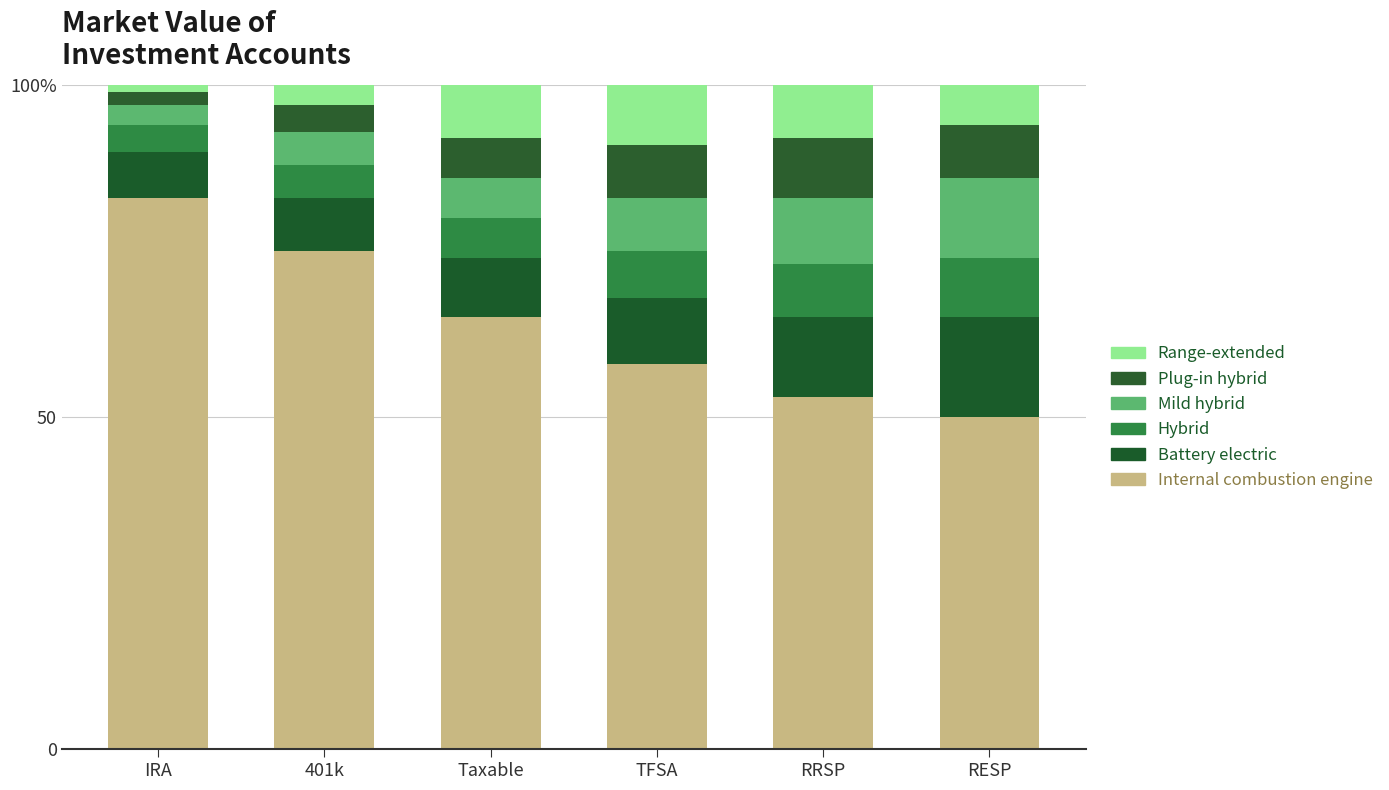

The value of Range-extended at RRSP is 2. True or false?

False